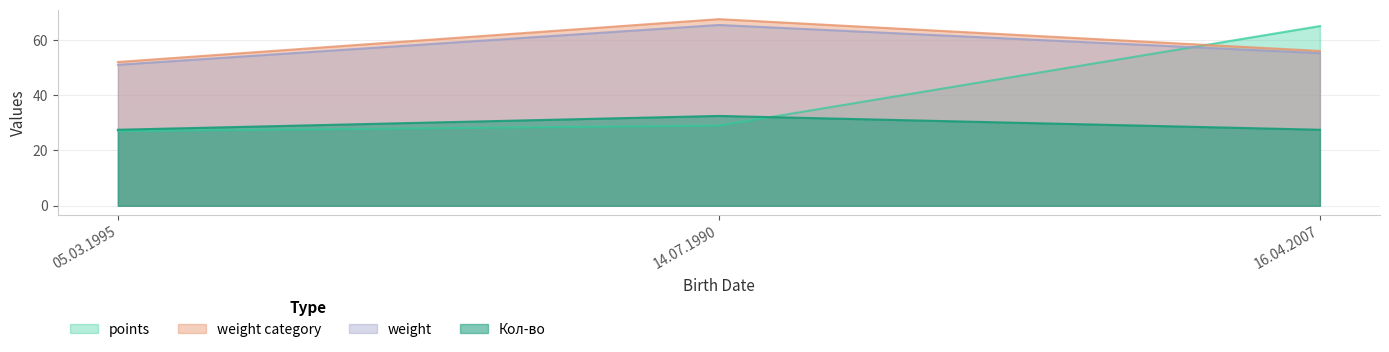

Rank the series by their maximum value, from highest to lowest.

weight category, weight, points, Кол-во